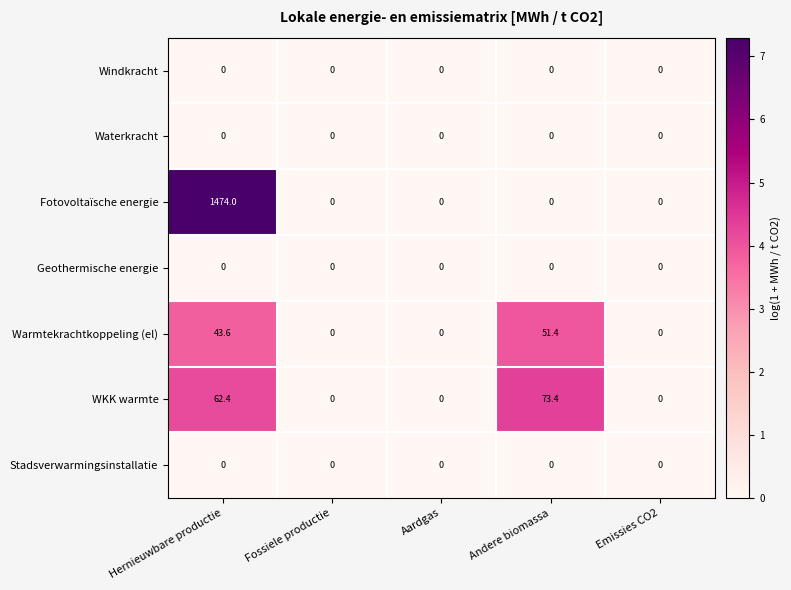

The Windkracht series shows 0.0 at Andere biomassa. True or false?

True